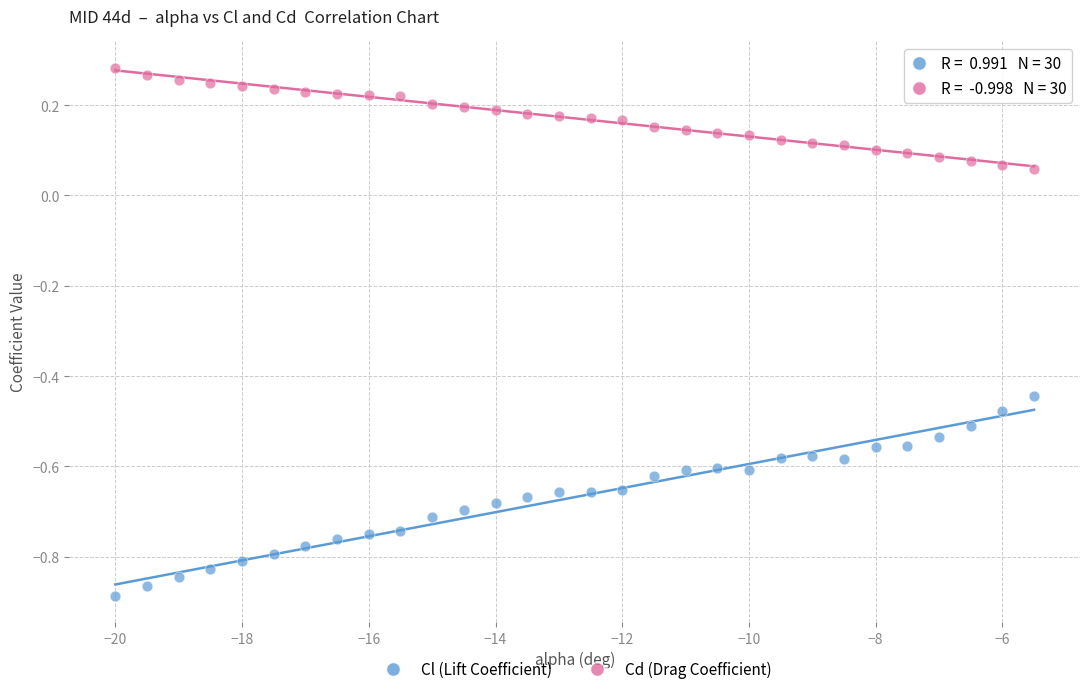

What are all the series names shown in the legend?

Cl (Lift Coefficient), Cd (Drag Coefficient)